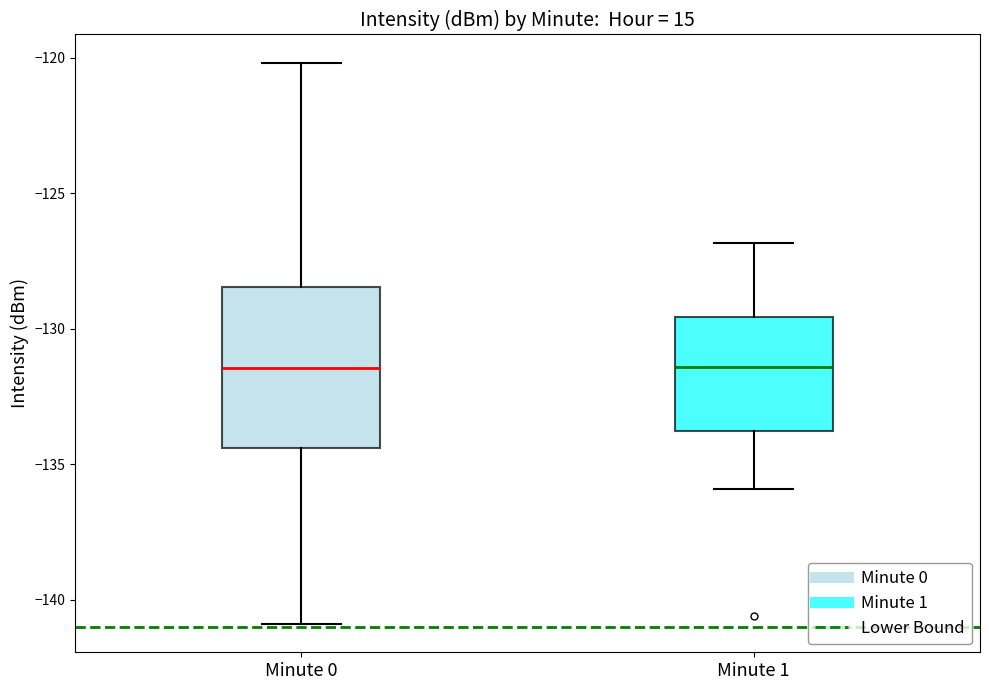

Reading left to right, transcribe this box plot: for each box, give where its median line is, the range the box spans, and where its two whiskers end, as read against the y-axis. The values are not printed on the chart, so give them approximately, as read against the axis.

Minute 0: median -131.5, box -134.5 to -128.5, whiskers -141.0 to -120.0
Minute 1: median -131.5, box -134.0 to -129.5, whiskers -136.0 to -127.0